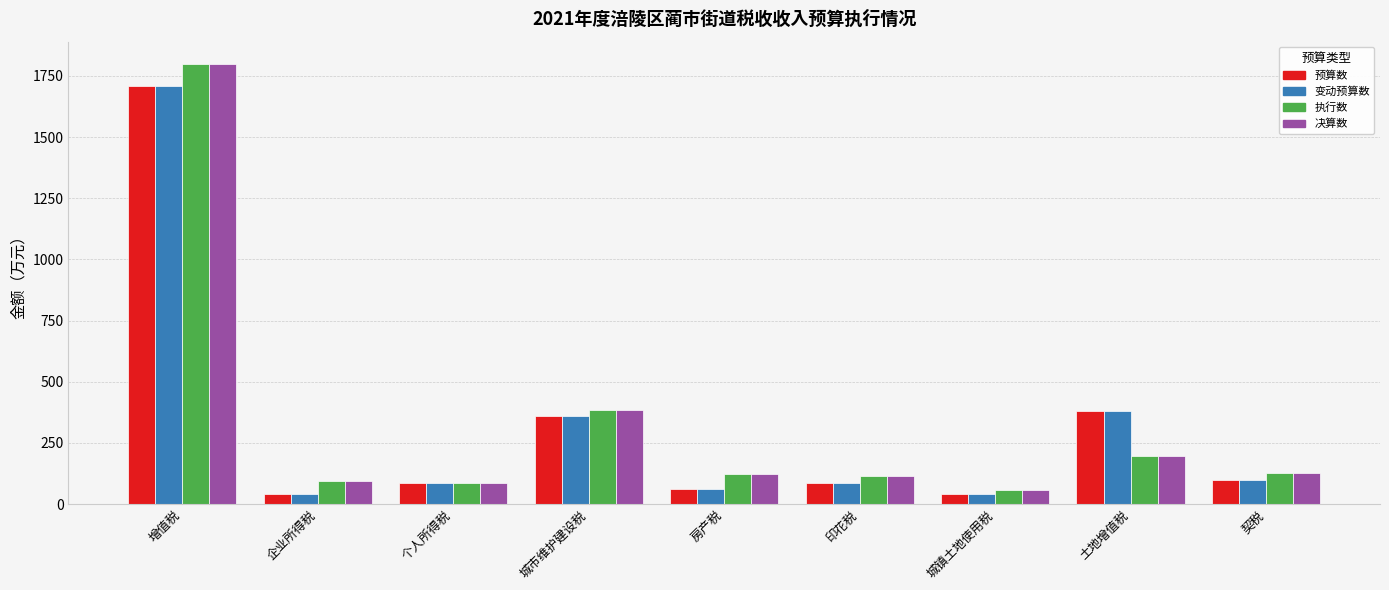

What are all the series names shown in the legend?

预算数, 变动预算数, 执行数, 决算数